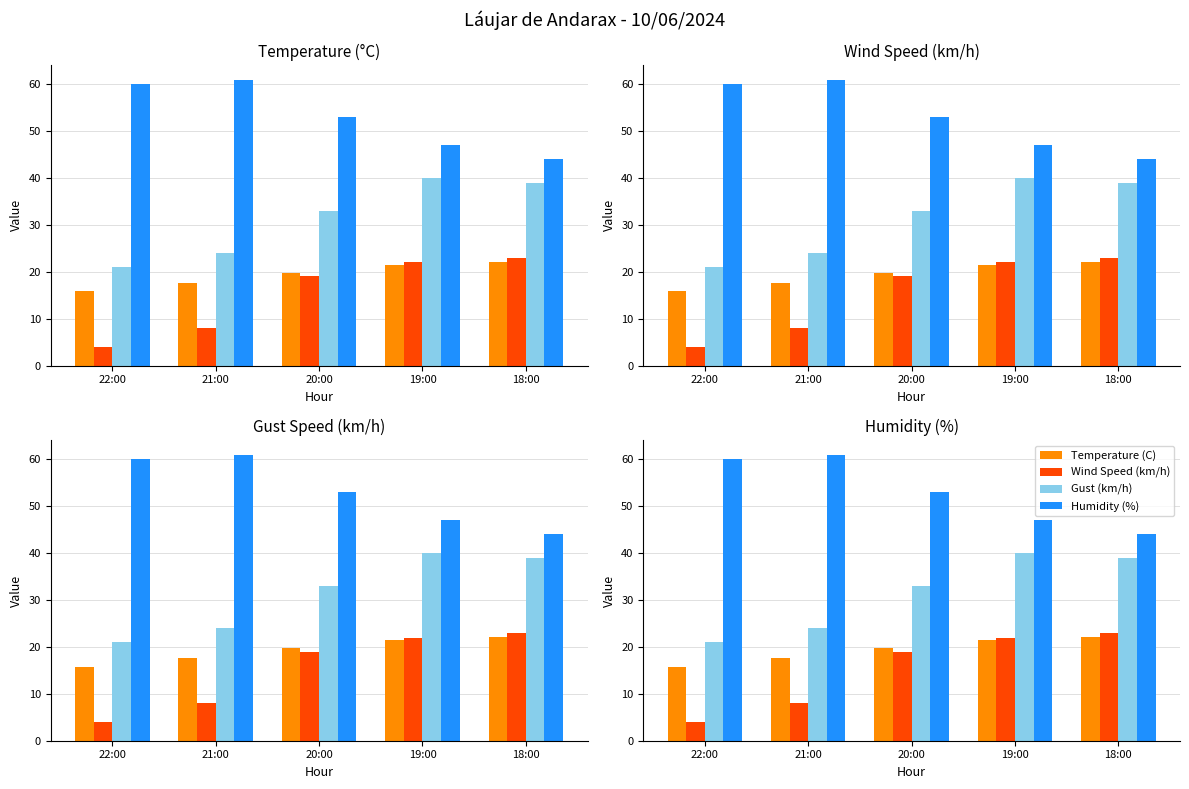

How many distinct data groups are displayed?

4